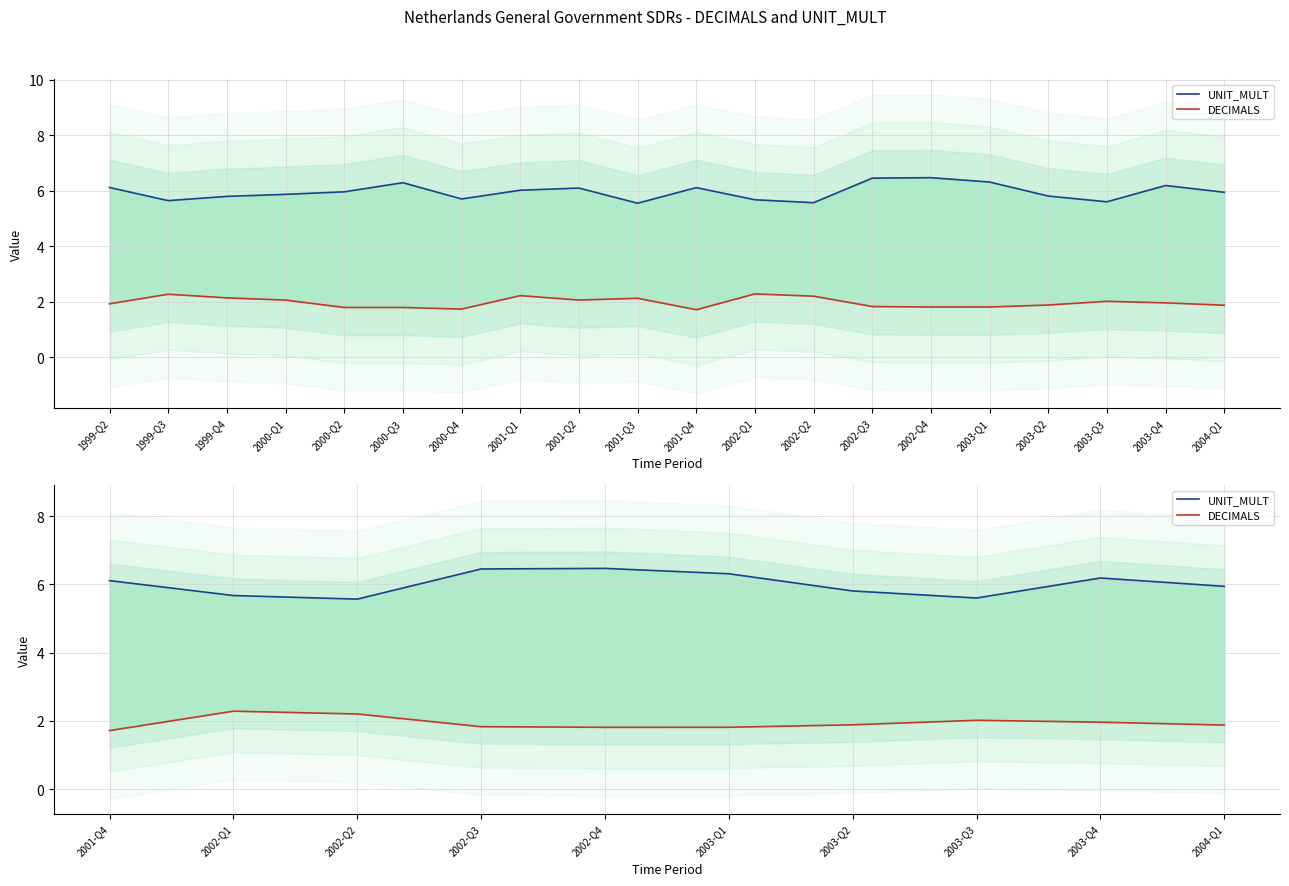

At 2003-Q1, list the series in order from smallest to largest.

DECIMALS, UNIT_MULT